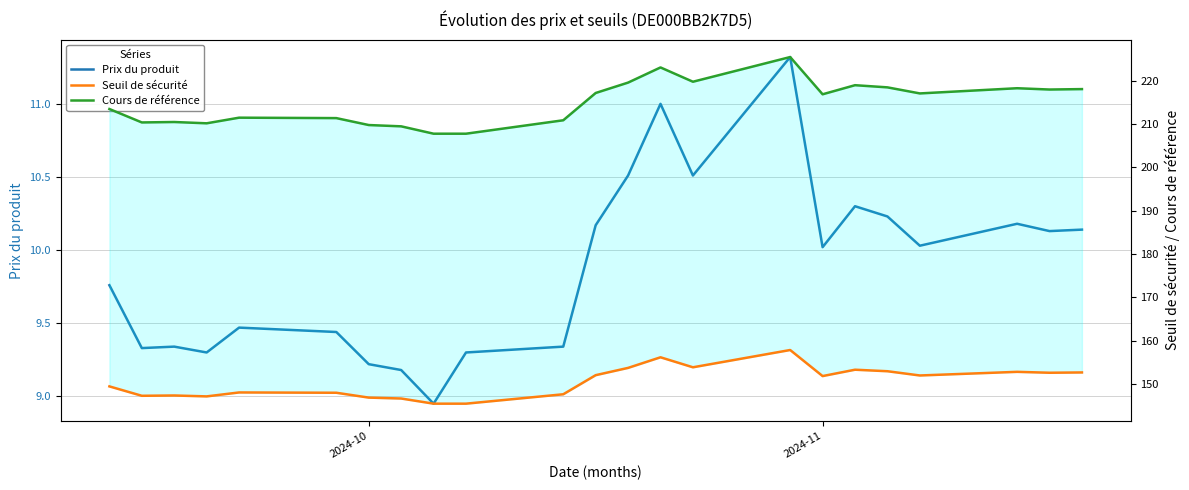

Which series has the largest total across all categories?

Cours de référence